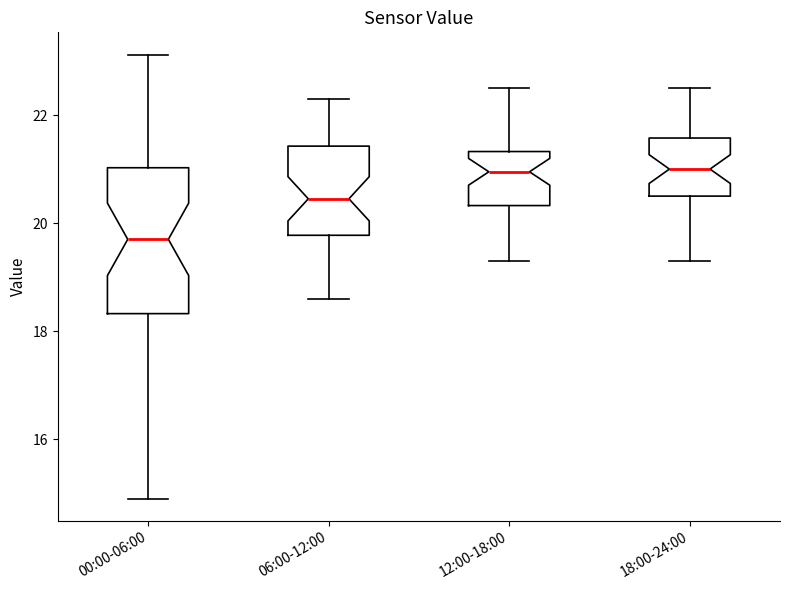

Comparing the boxes themselves (not the whiskers), which one is the tallest?

00:00-06:00